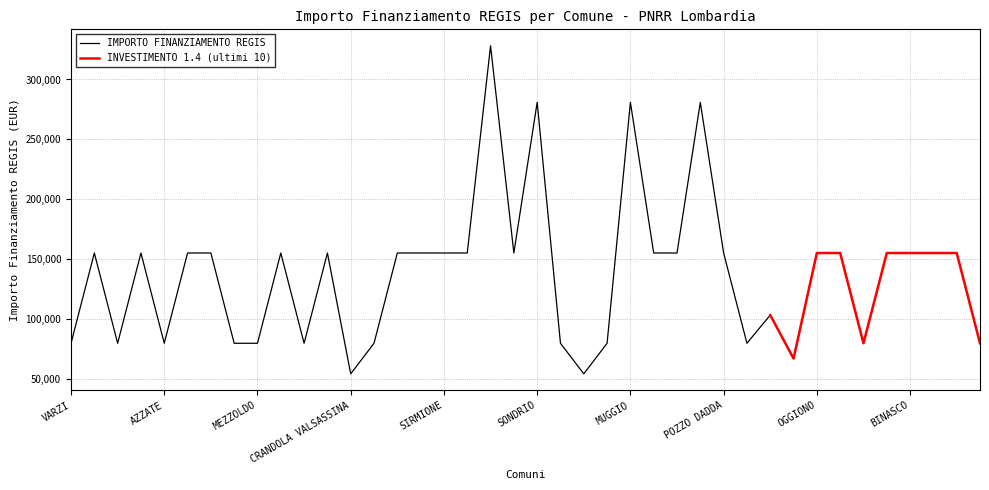

What is the label of the 11th point from the right?

DONGO